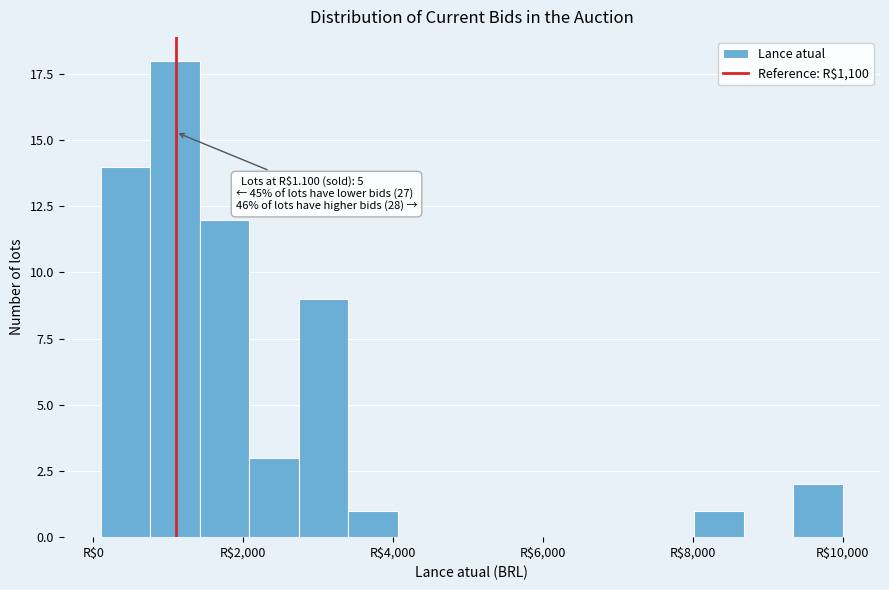

Around what value on the x-axis is the tallest bar? Give the approximate position of its centre, as read against the axis.

1000